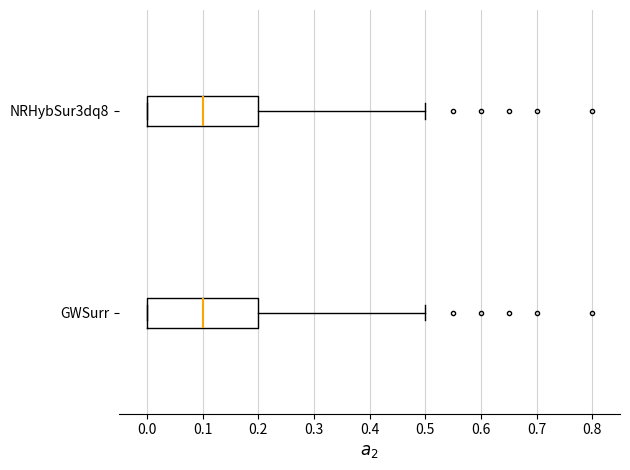

Reading bottom to top, transcribe this box plot: for each box, give where its median line is, the range the box spans, and where its two whiskers end, as read against the x-axis. The values are not printed on the chart, so give them approximately, as read against the axis.

GWSurr: median 0.1, box 0.0 to 0.2, whiskers 0.0 to 0.5
NRHybSur3dq8: median 0.1, box 0.0 to 0.2, whiskers 0.0 to 0.5